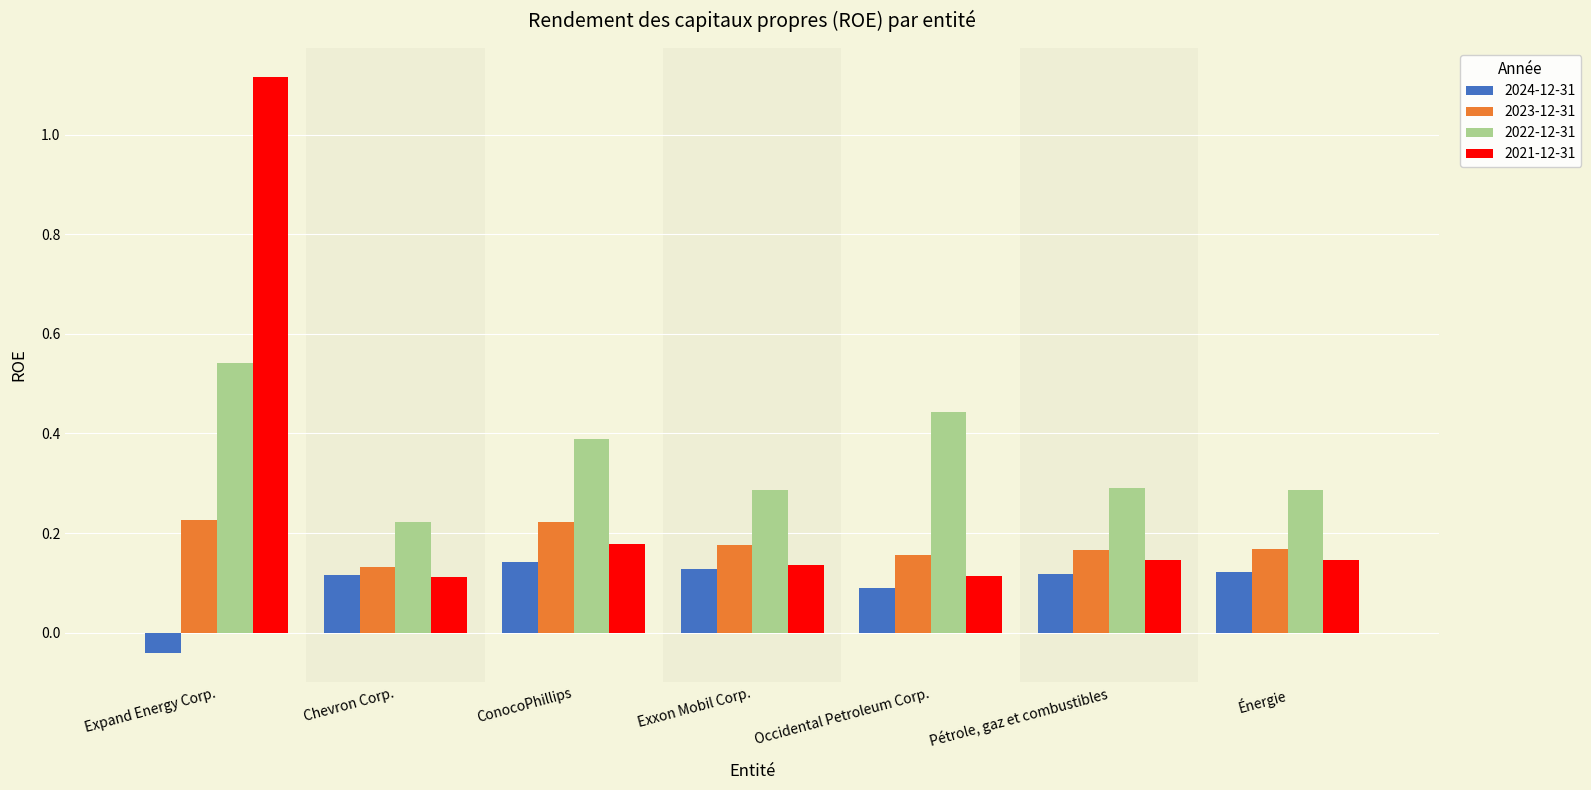

What is the sum of all 2024-12-31 values?

0.7